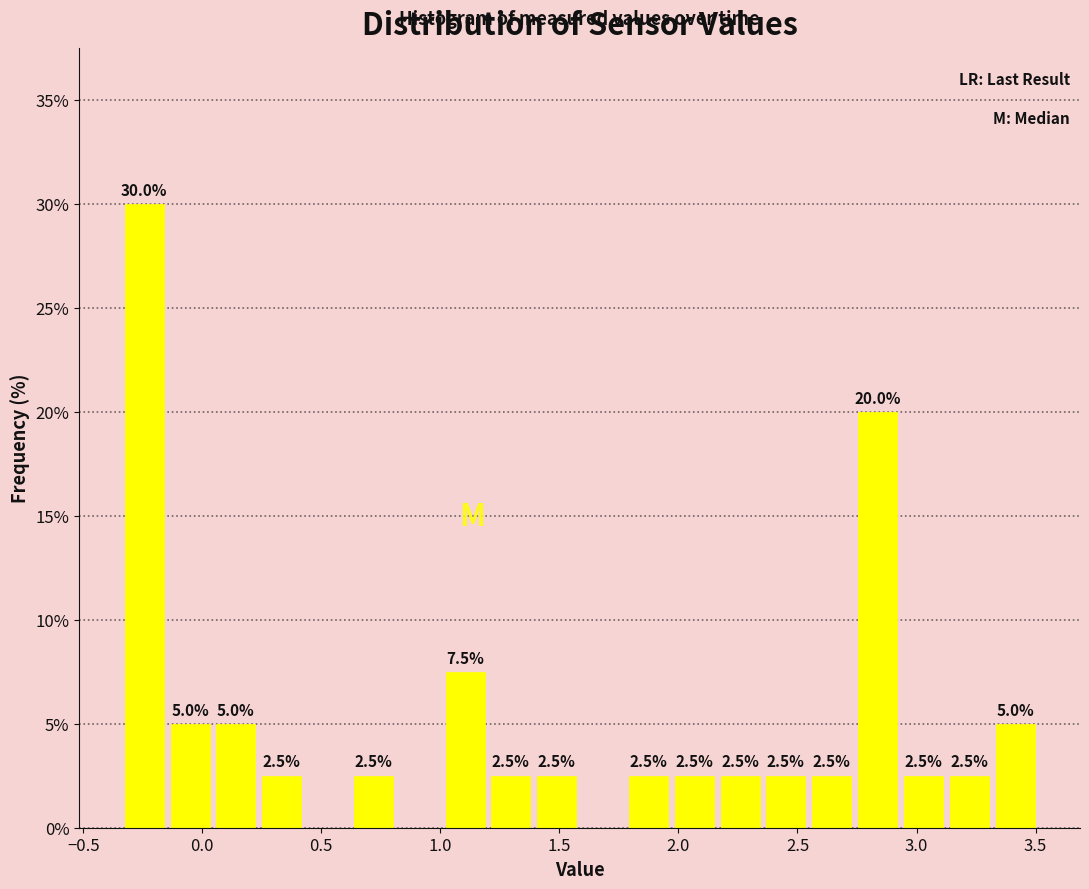

Around what value on the x-axis is the tallest bar? Give the approximate position of its centre, as read against the axis.

-0.25